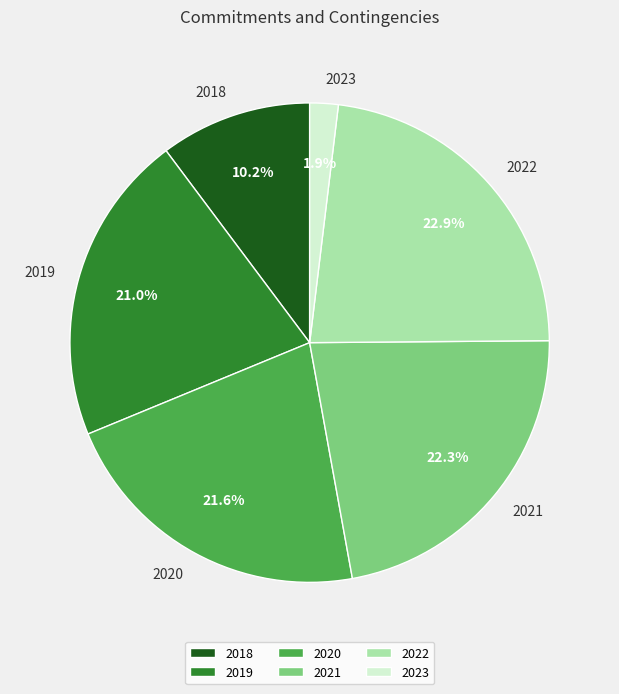

Which slice is the smallest?

2023